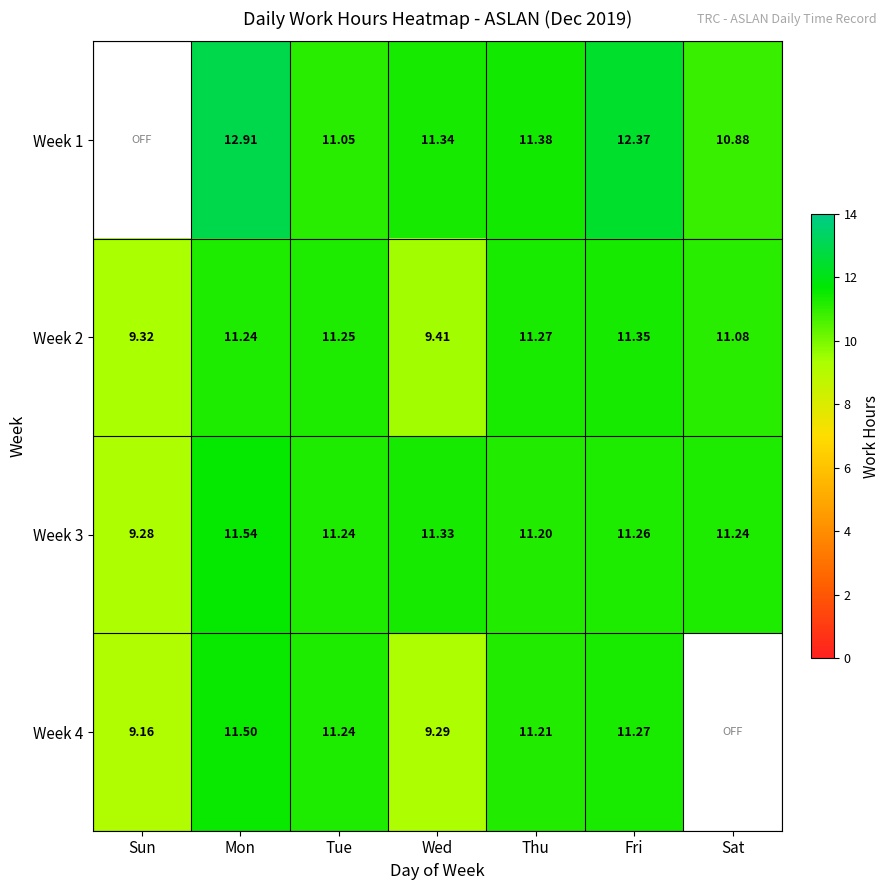

Which category has the highest value in the Week 2 series?

Fri